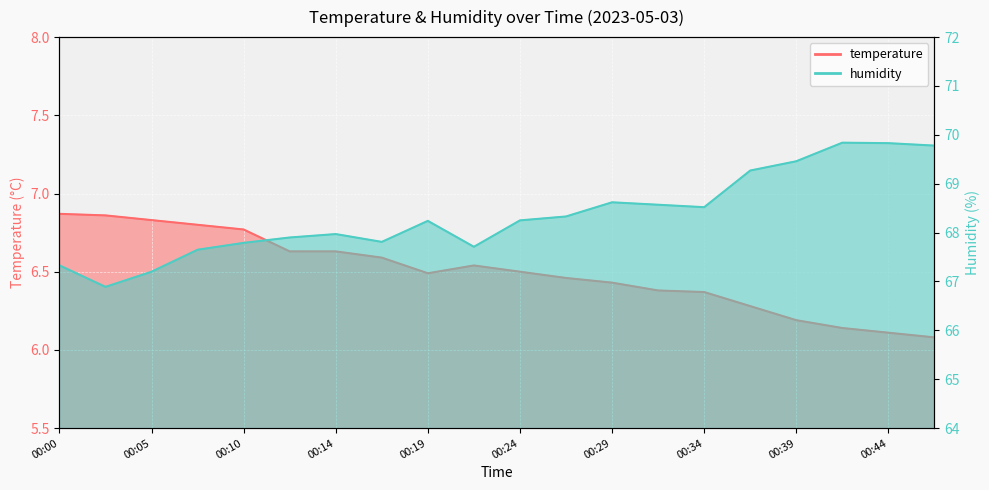

At which label does humidity first exceed 68?

00:19